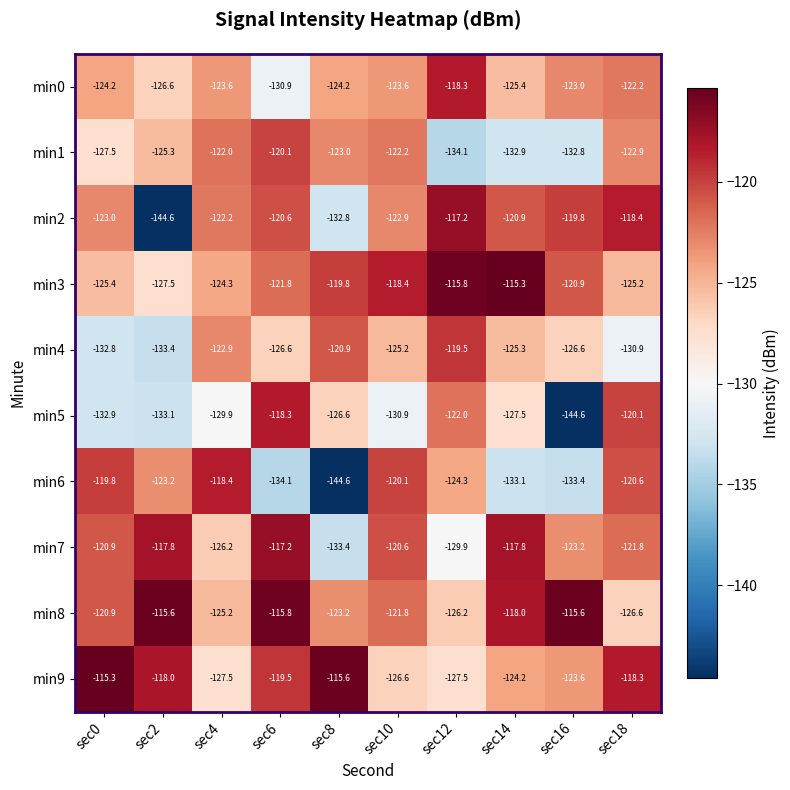

At which category is the sum across all series the highest?

sec6